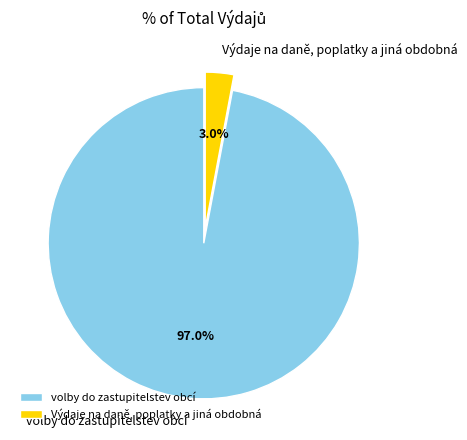

Rank the categories by value from highest to lowest.

volby do zastupitelstev obcí, Výdaje na daně, poplatky a jiná obdobná